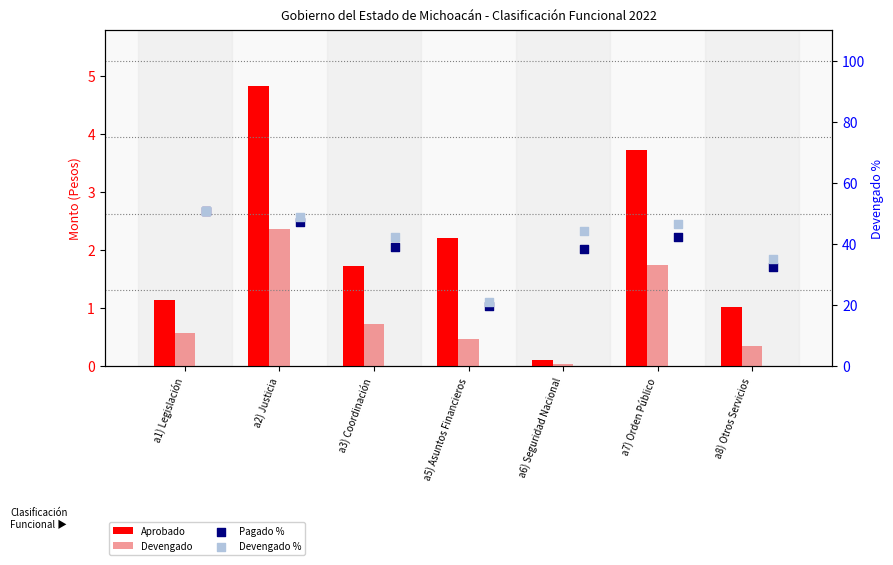

What are all the series names shown in the legend?

Aprobado, Devengado, Pagado %, Devengado %